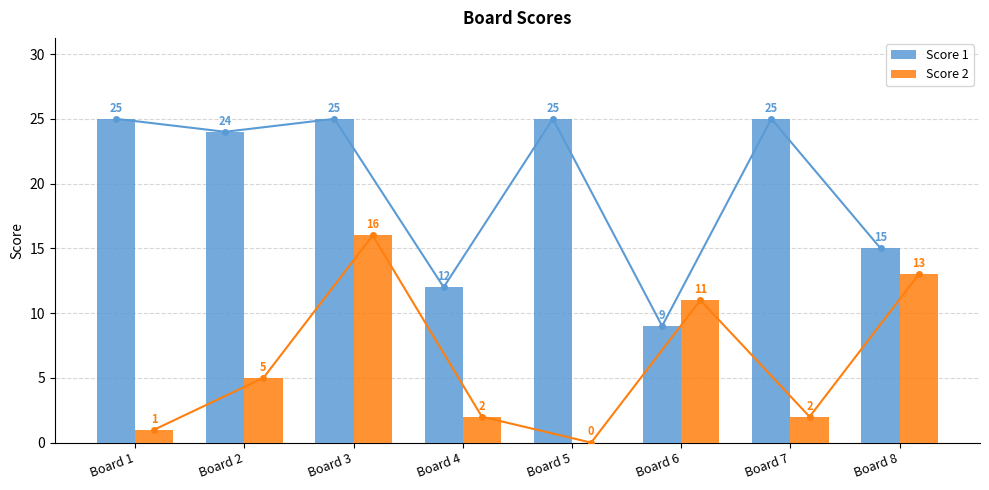

Count the number of categories in the chart.

8